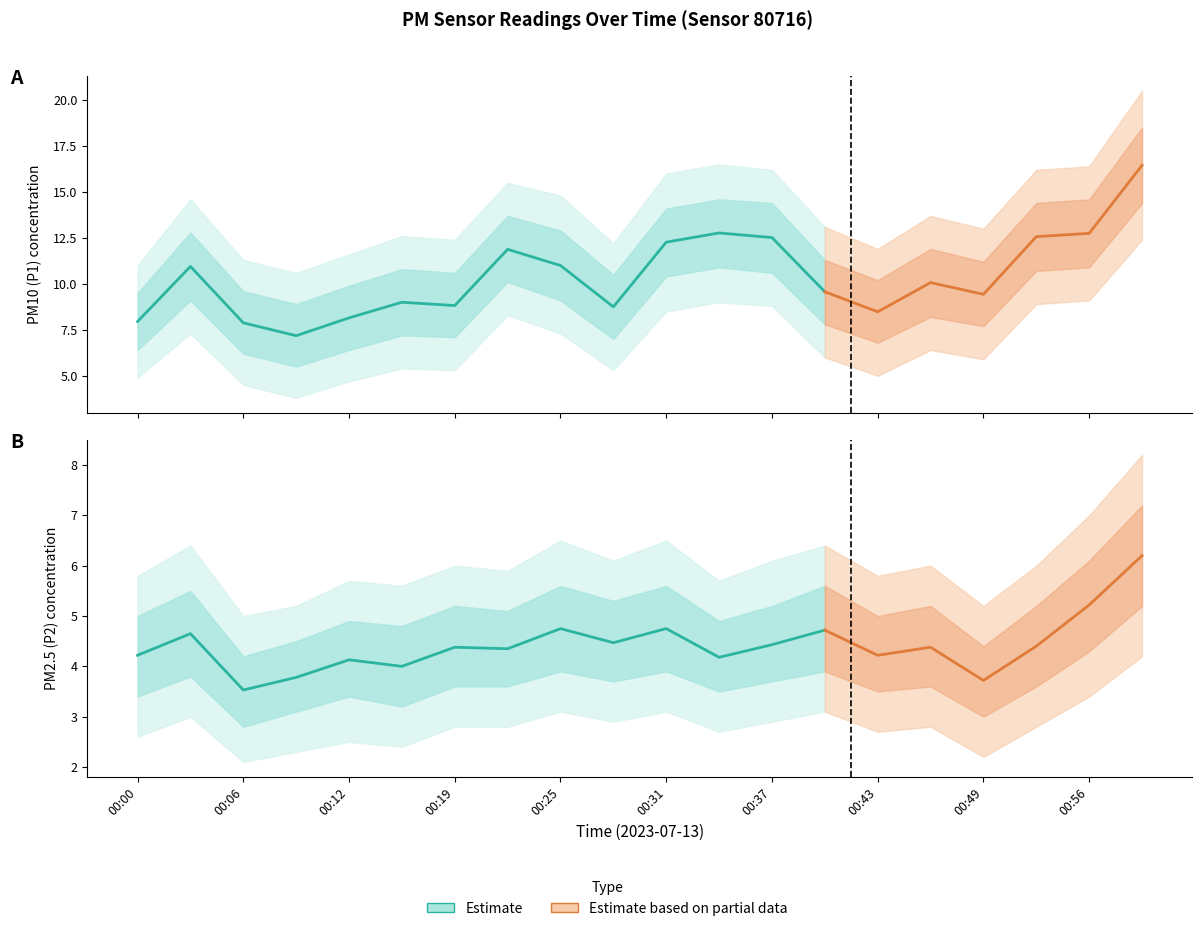

Reading right to left, list all the values displayed in this chart.

P1: 16.4	12.8	12.6	9.4	10.1	8.5	9.6	12.5	12.8	12.3	8.8	11.0	11.9	8.8	9.0	8.2	7.2	7.9	10.9	8.0
P2: 6.2	5.2	4.4	3.7	4.4	4.2	4.7	4.4	4.2	4.8	4.5	4.8	4.3	4.4	4.0	4.1	3.8	3.5	4.7	4.2